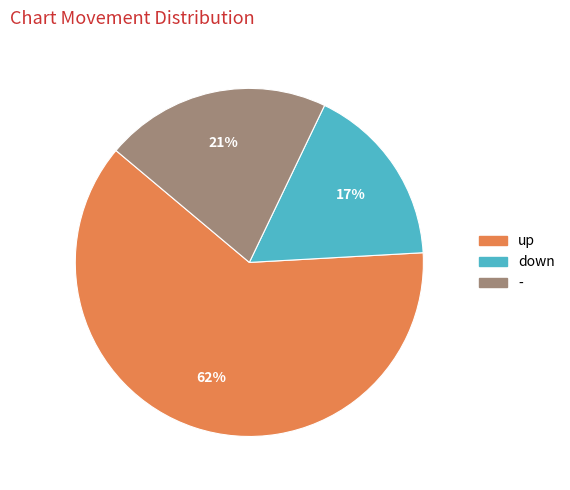

To the nearest percent, what is the difference between the largest and smallest slice percentages?

45%